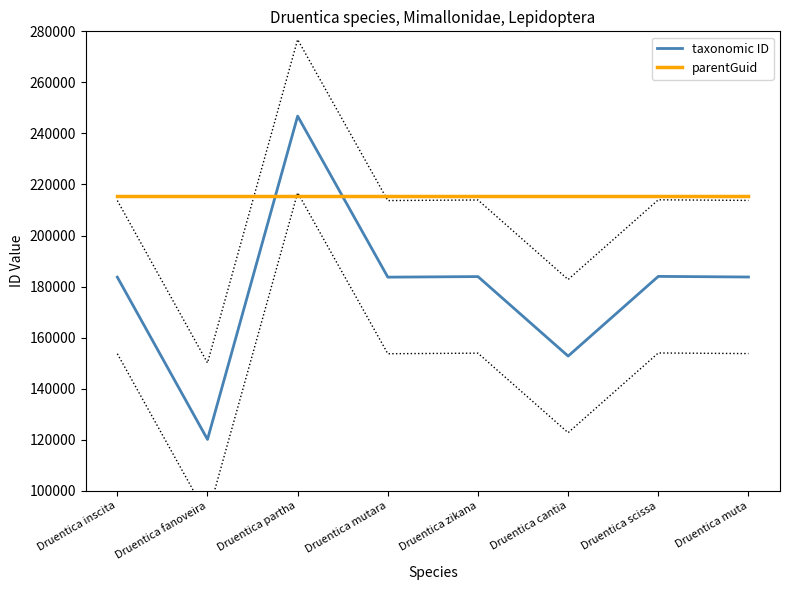

True or false: taxonomic ID has a value of 183997 at Druentica scissa.

True